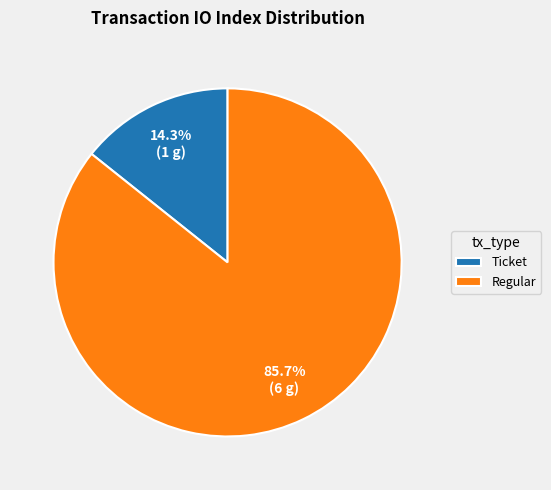

Does any single category account for the majority?

Yes